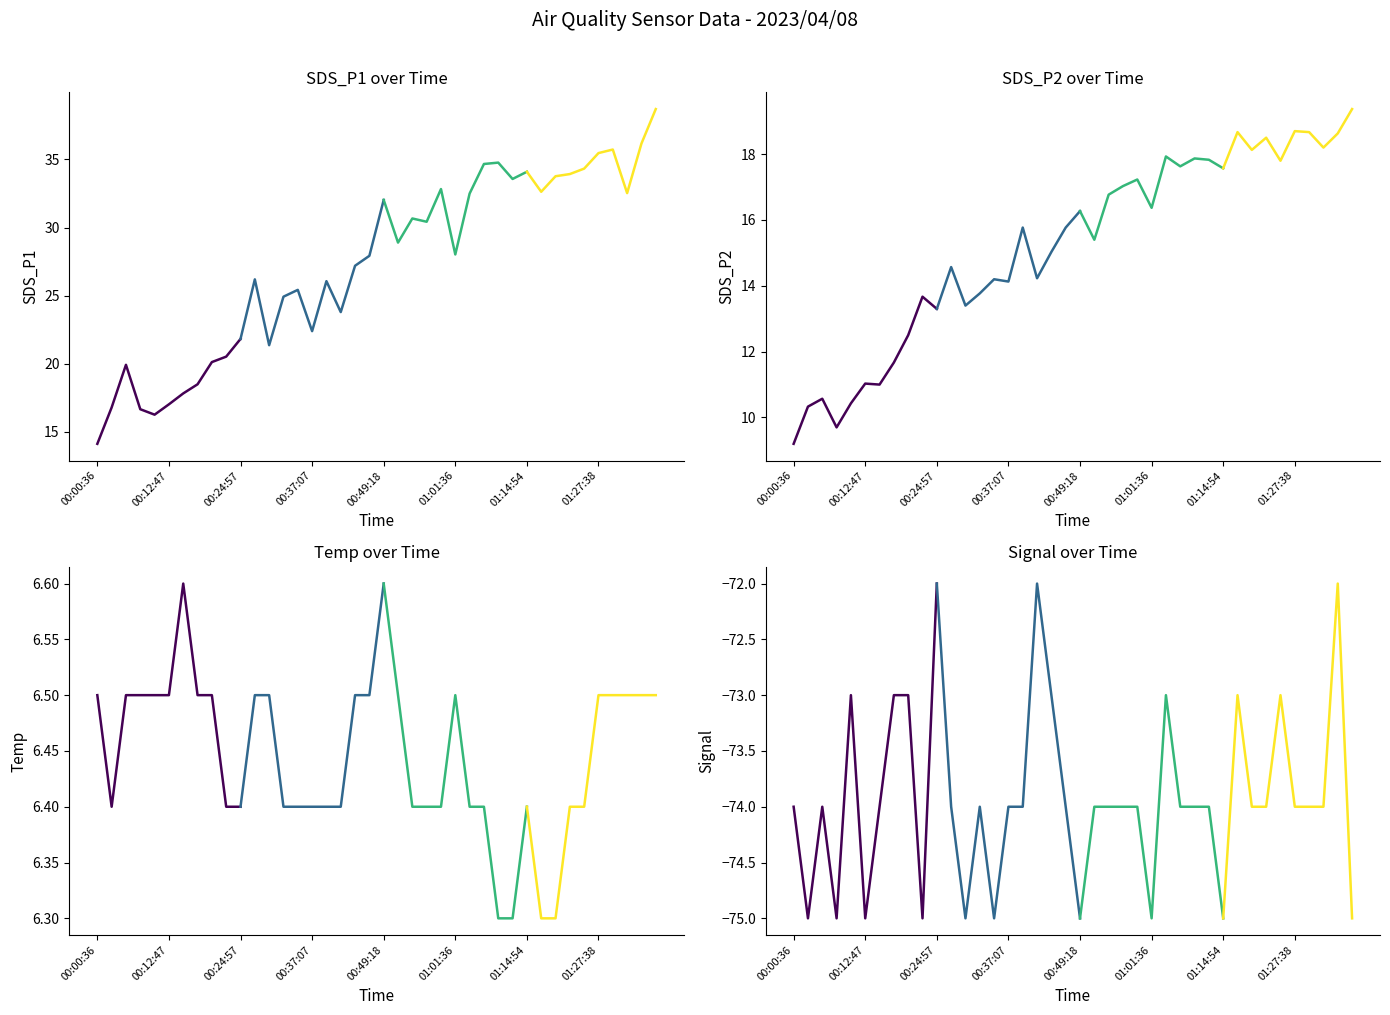

Where is SDS_P2 nearest to the value 14?

00:37:07